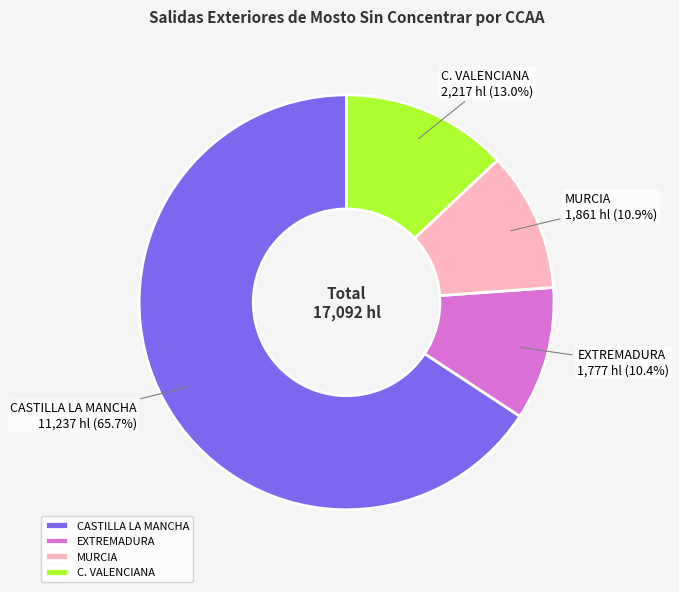

To the nearest percent, what is the difference between the largest and smallest slice percentages?

55%